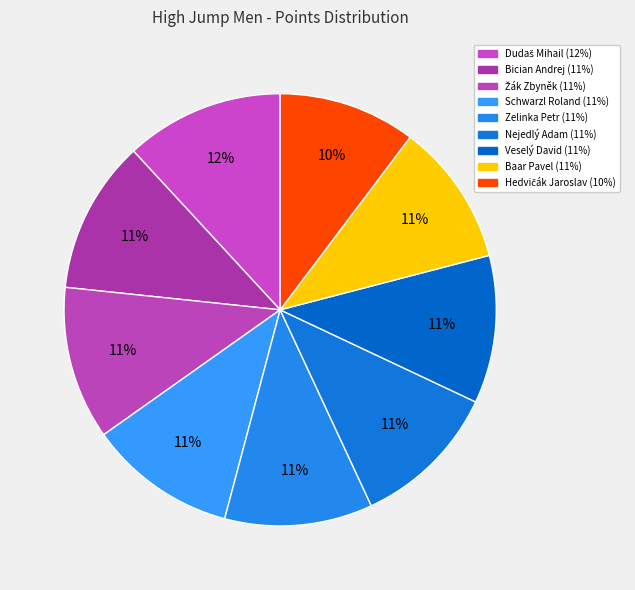

Does any single category account for the majority?

No